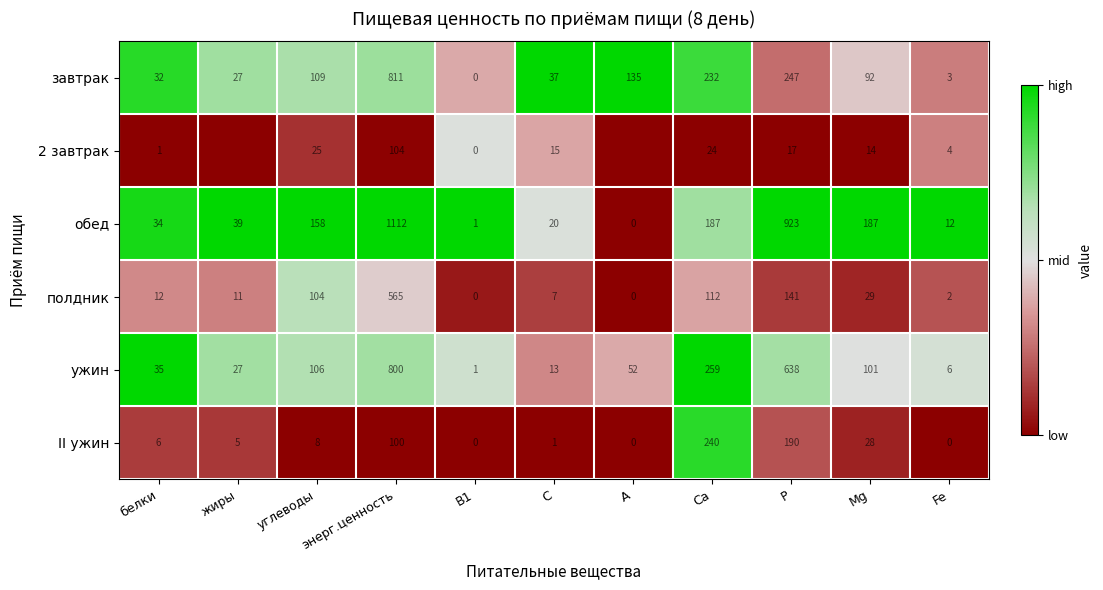

At which label is II ужин closest to 120?

энерг.ценность